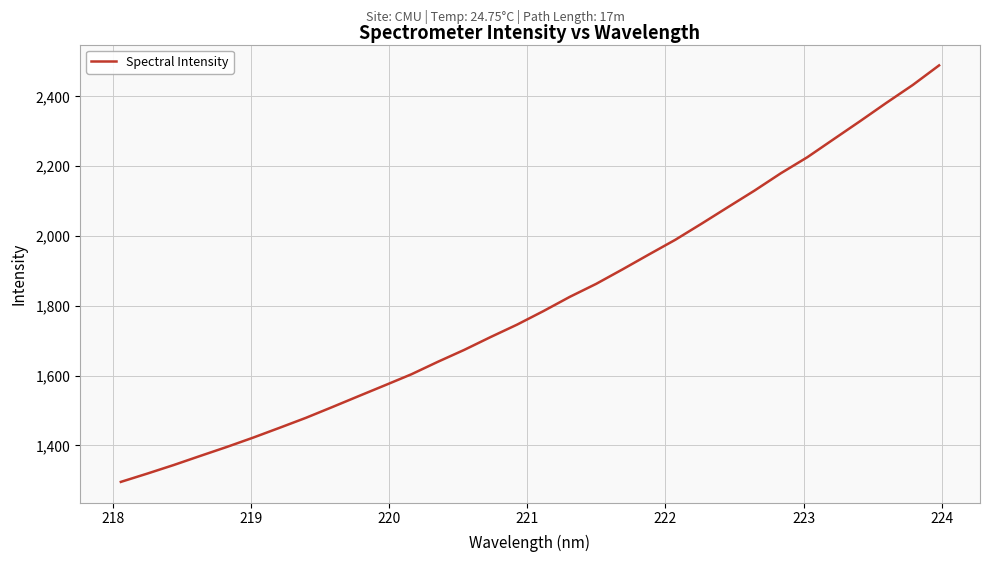

What is the difference between the maximum and minimum values?

1193.2